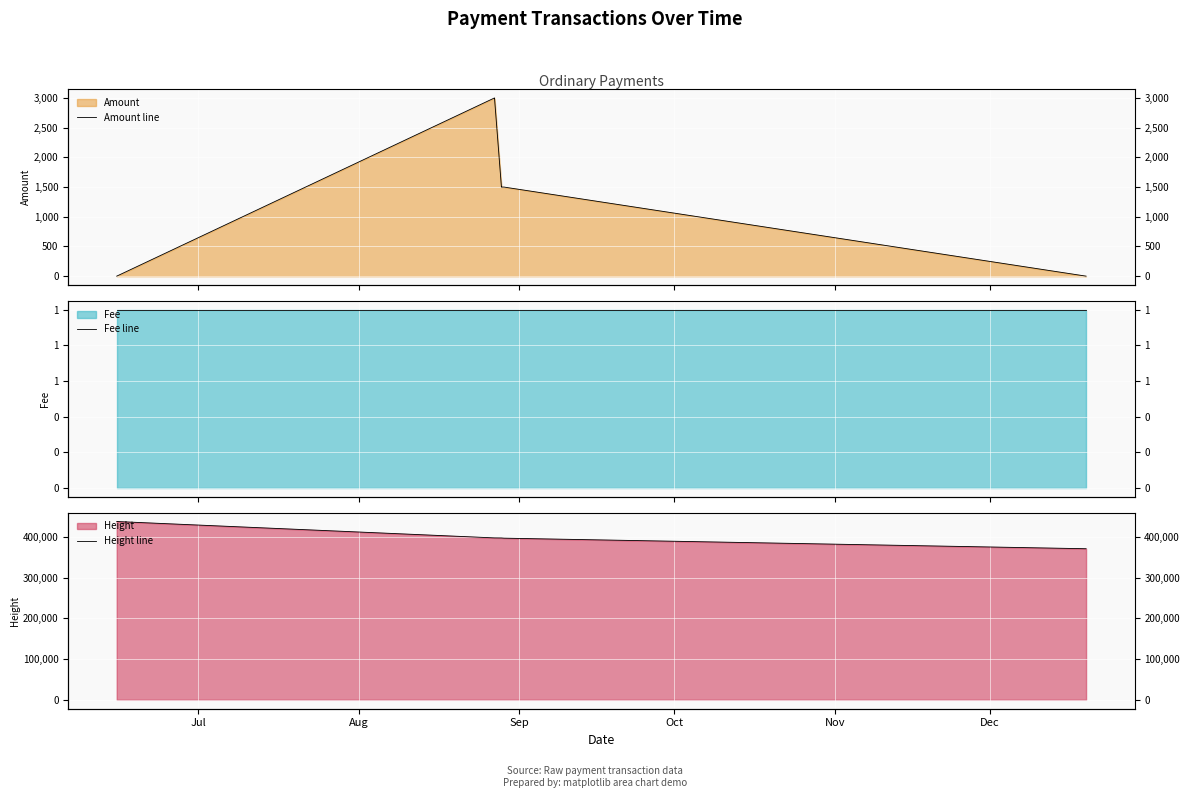

What is the difference between the maximum and minimum values in the Amount line series?

2999